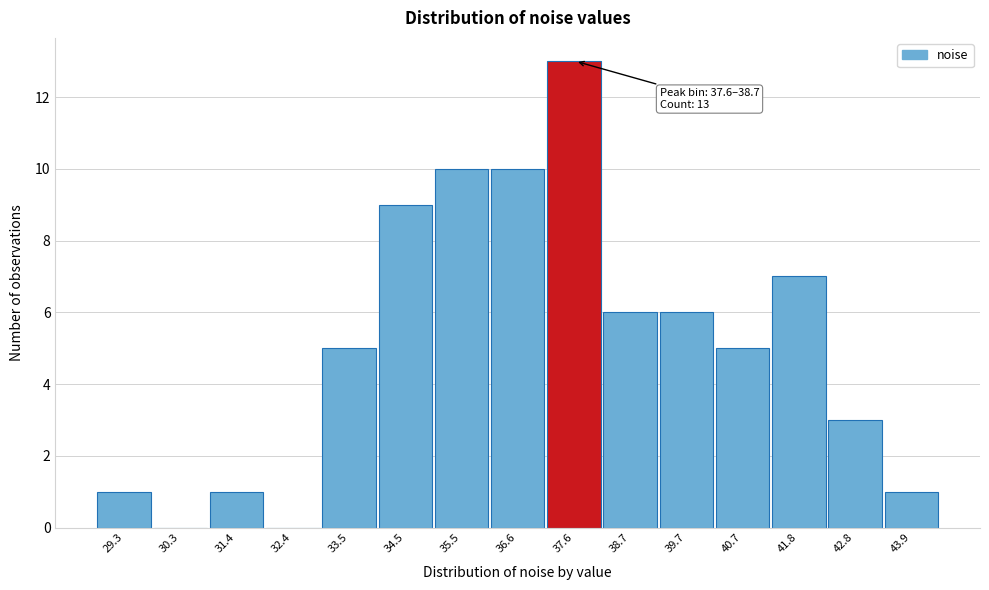

Reading left to right, extract all data points from this chart.

29.3=1	30.3=0	31.4=1	32.4=0	33.5=5	34.5=9	35.5=10	36.6=10	37.6=13	38.7=6	39.7=6	40.7=5	41.8=7	42.8=3	43.9=1